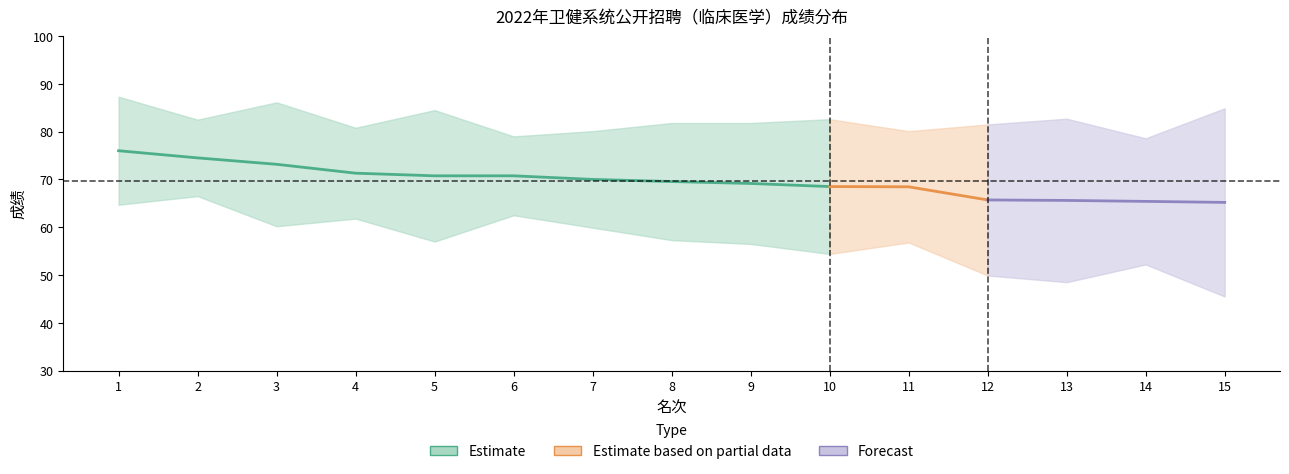

What is the sum of all 总成绩 values?

1044.0